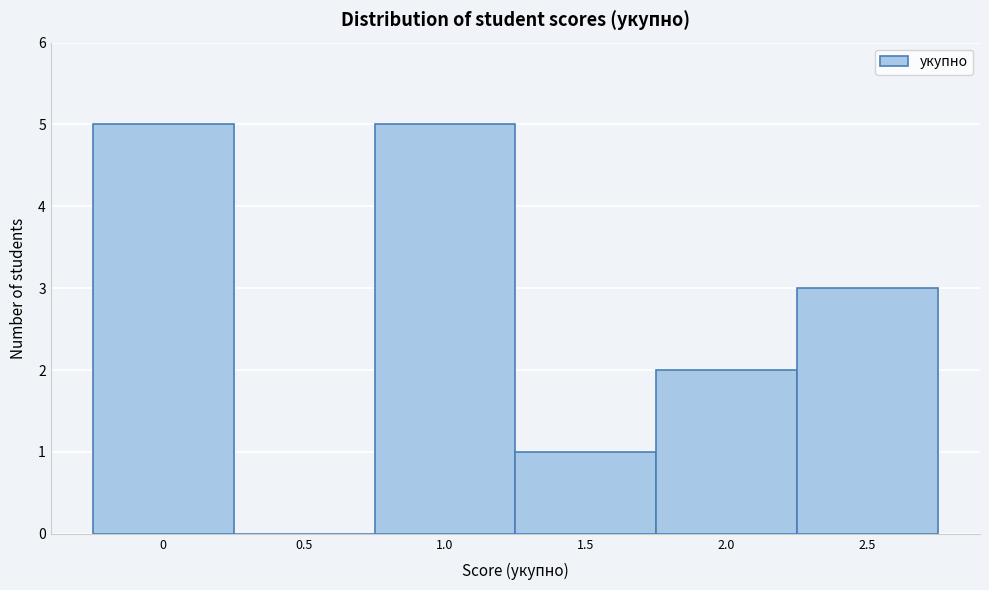

Reading left to right, transcribe this chart: for each bar, give the range it covers on the x-axis and its height. The values are not printed on the chart, so give them approximately, as read against the axis.

-0.25 to 0.25: 5
0.25 to 0.75: 0
0.75 to 1.25: 5
1.25 to 1.75: 1
1.75 to 2.25: 2
2.25 to 2.75: 3